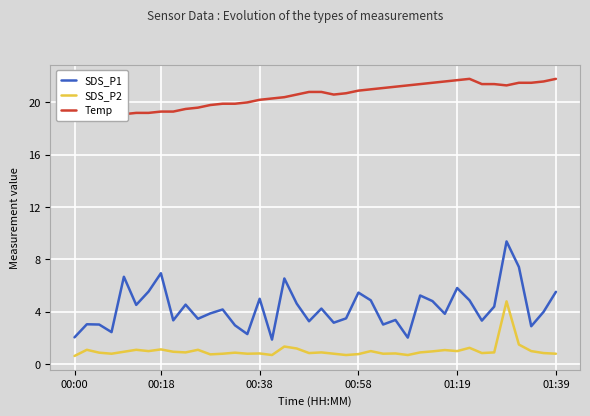

What is the value of the Temp point at the 27th from the left?

21.2